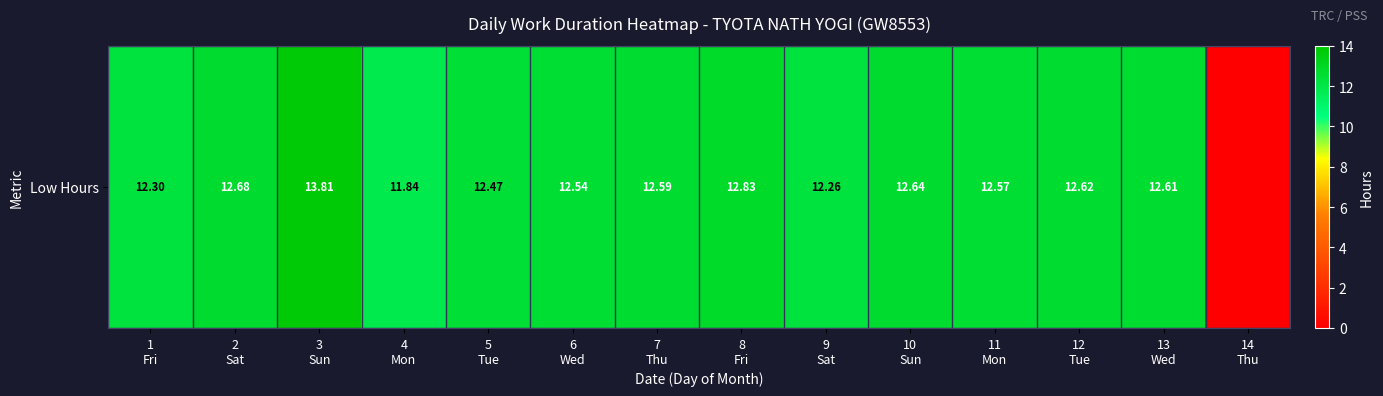

What is the difference between the values at 3
Sun and 5
Tue?

1.3